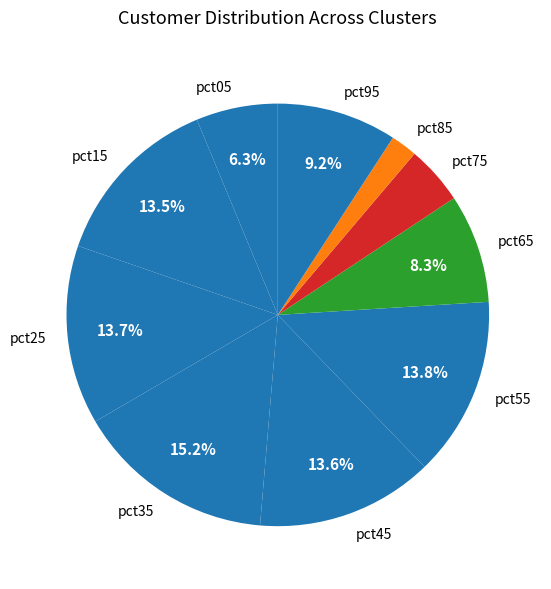

How many segments does this pie chart have?

10